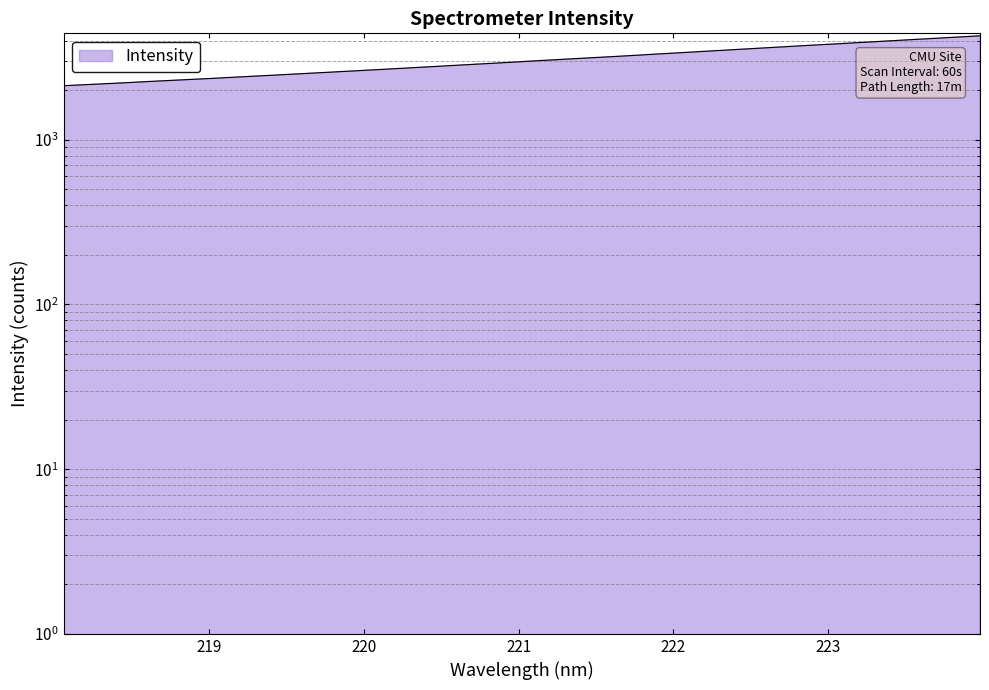

True or false: the data shows 2811.8 at 220.5444.

True